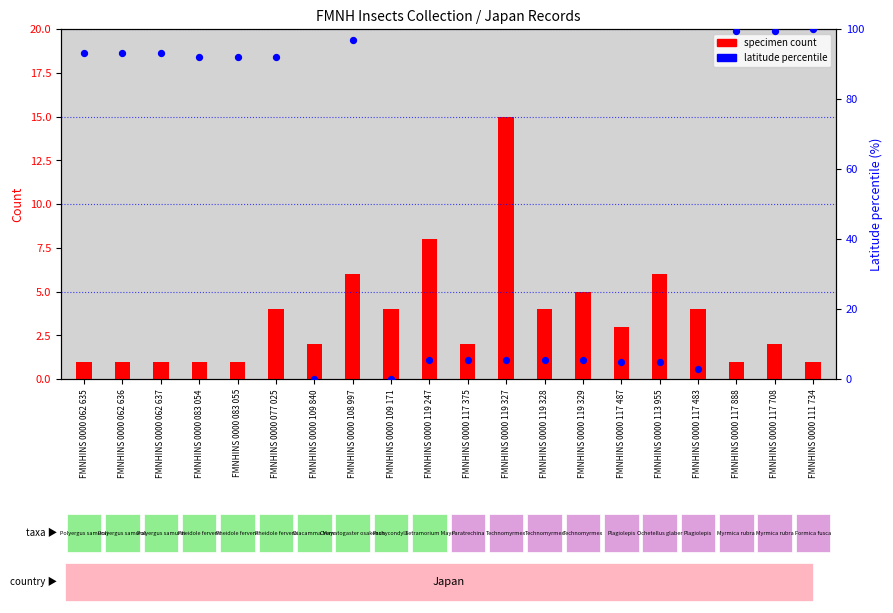

At which category is the sum across all series the highest?

FMNHINS 0000 108 997